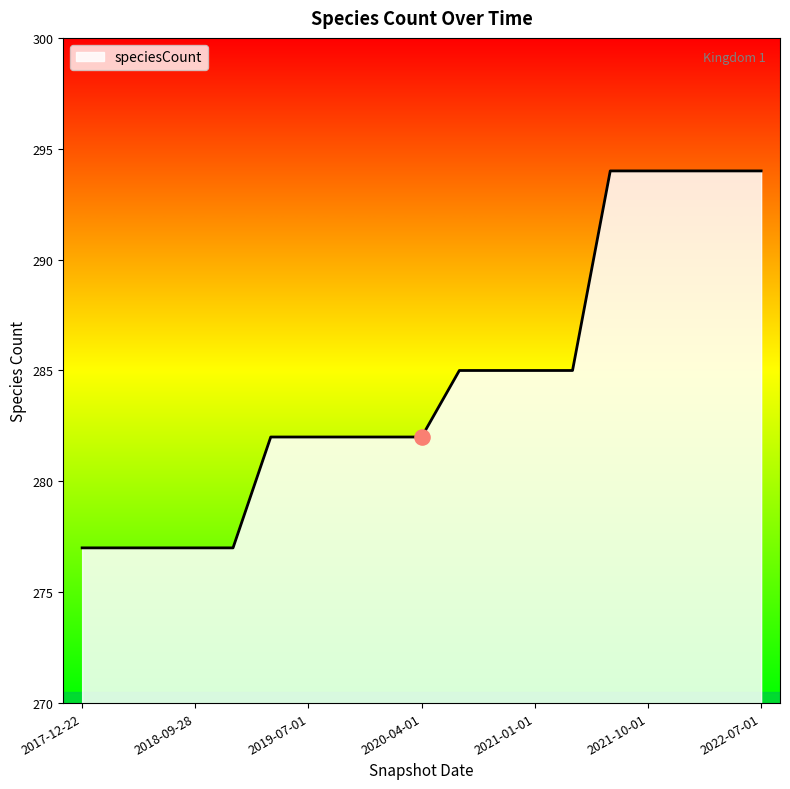

What is the maximum value shown in the chart?

294